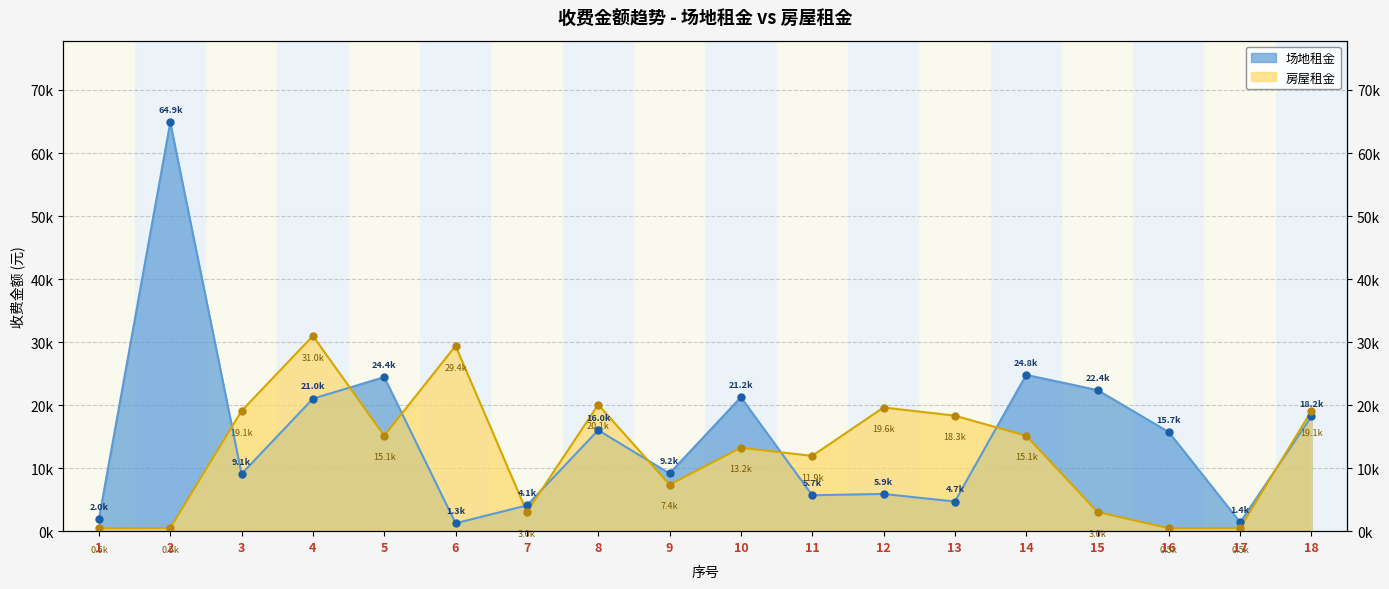

Reading left to right, extract all data points from this chart.

场地租金: 1=1950.7	2=64853.0	3=9086.0	4=21021.0	5=24443.0	6=1257.5	7=4091.9	8=16024.4	9=9157.1	10=21248.0	11=5699.4	12=5907.4	13=4701.2	14=24797.0	15=22388.0	16=15714.0	17=1408.8	18=18225.2
房屋租金: 1=462.0	2=504.0	3=19091.0	4=30981.0	5=15140.0	6=29402.0	7=3045.0	8=20072.0	9=7383.1	10=13235.0	11=11950.0	12=19621.0	13=18326.0	14=15140.0	15=3045.0	16=462.0	17=504.0	18=19091.0